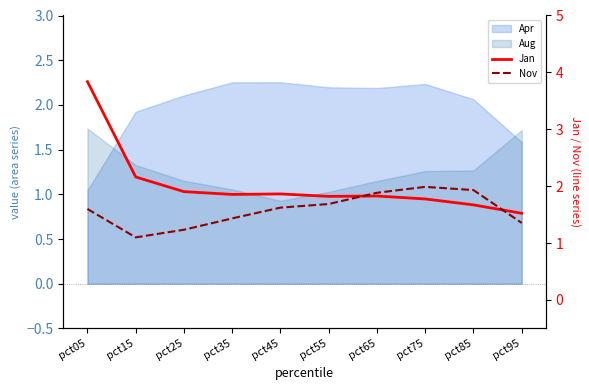

Where is the first local maximum for Nov?

pct75